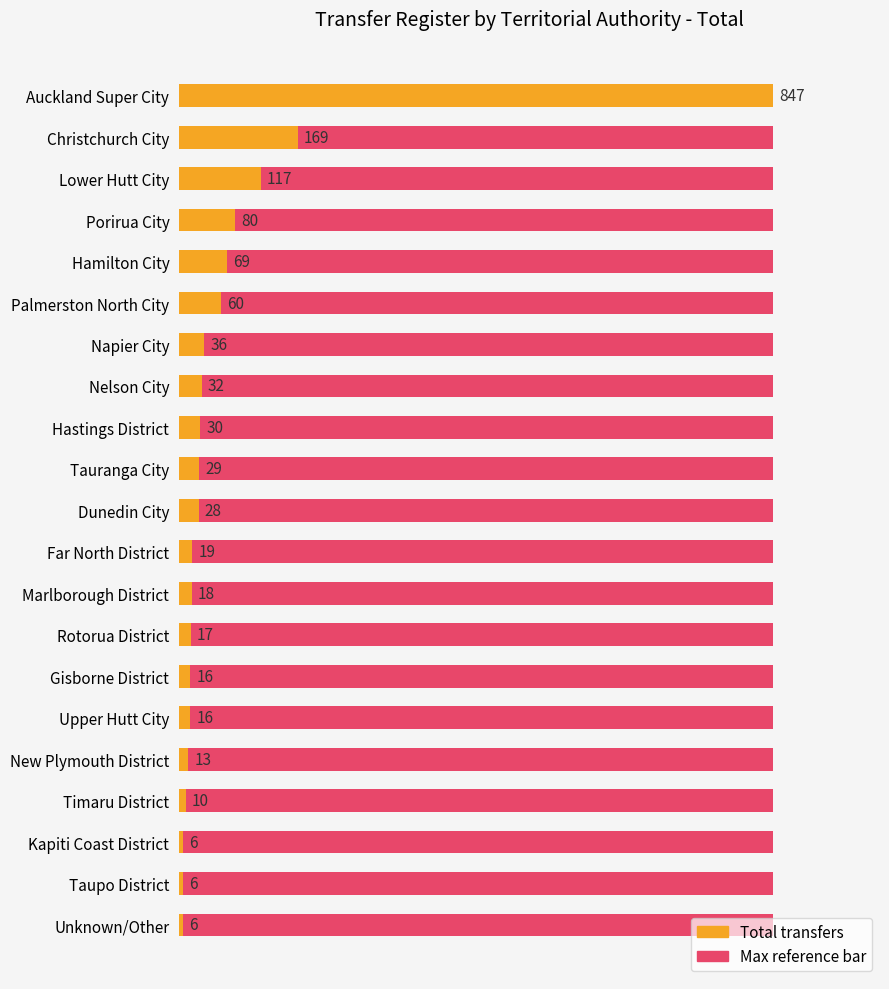

Reading left to right, extract all data points from this chart.

Maximum value (reference): 0.6	0.6	0.6	0.6	0.6	0.6	0.6	0.6	0.6	0.6	0.6	0.6	0.6	0.6	0.6	0.6	0.6	0.6	0.6	0.6	0.6
Total transfers: 847.0	169.0	117.0	80.0	69.0	60.0	36.0	32.0	30.0	29.0	28.0	19.0	18.0	17.0	16.0	16.0	13.0	10.0	6.0	6.0	6.0